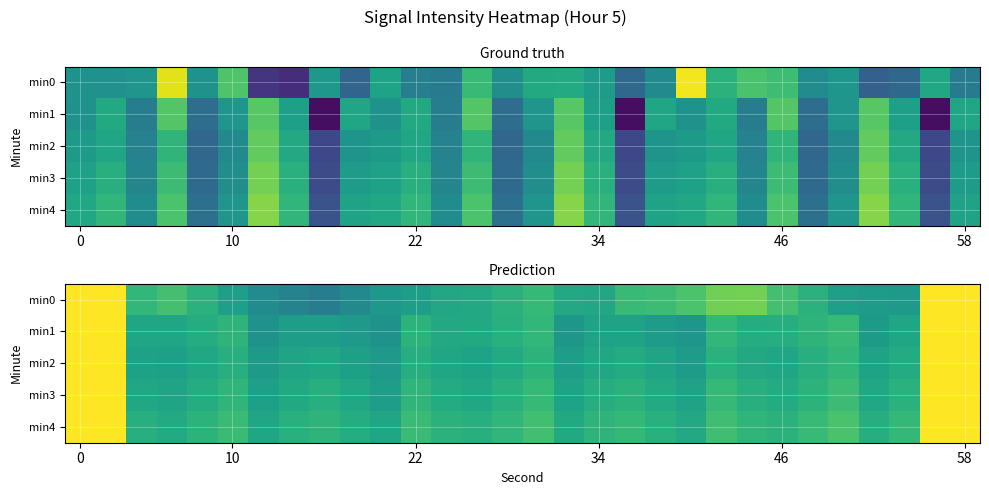

Which series has the largest total across all categories?

min4